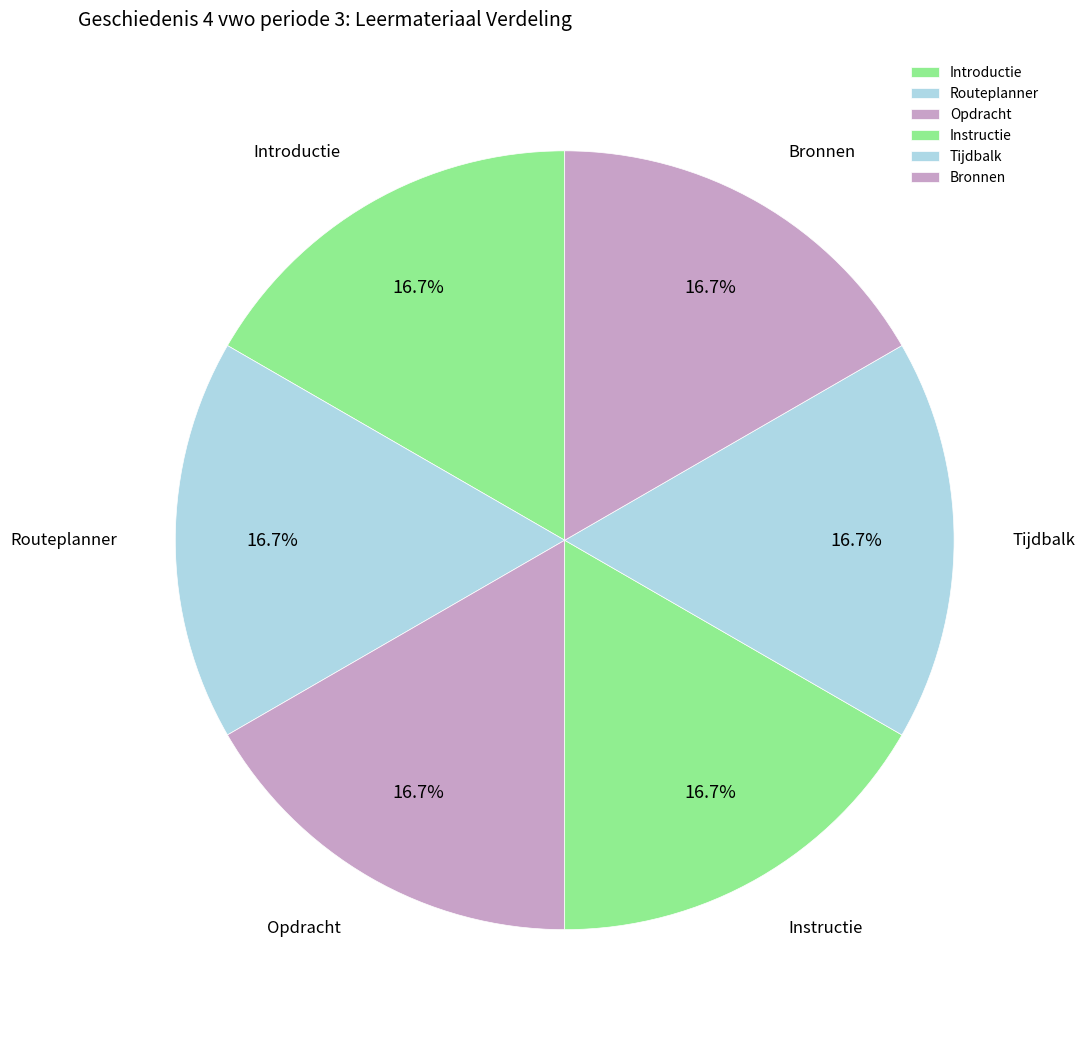

What portion of the pie excludes Routeplanner?

83.3%